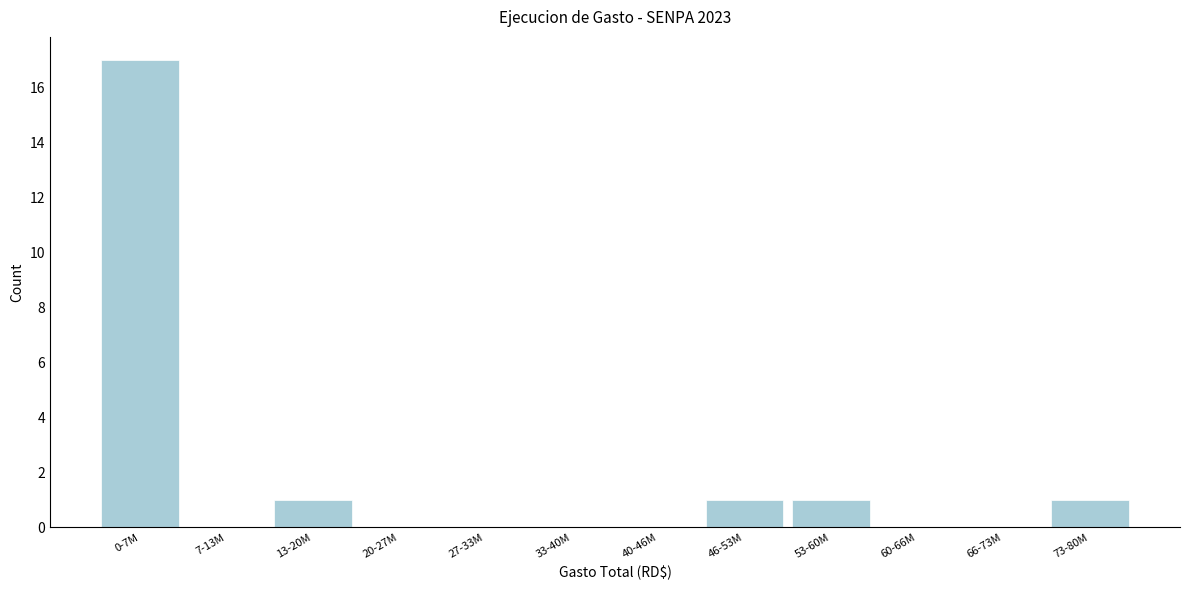

Reading right to left, transcribe all the data shown in this chart.

73-80M=1	66-73M=0	60-66M=0	53-60M=1	46-53M=1	40-46M=0	33-40M=0	27-33M=0	20-27M=0	13-20M=1	7-13M=0	0-7M=17